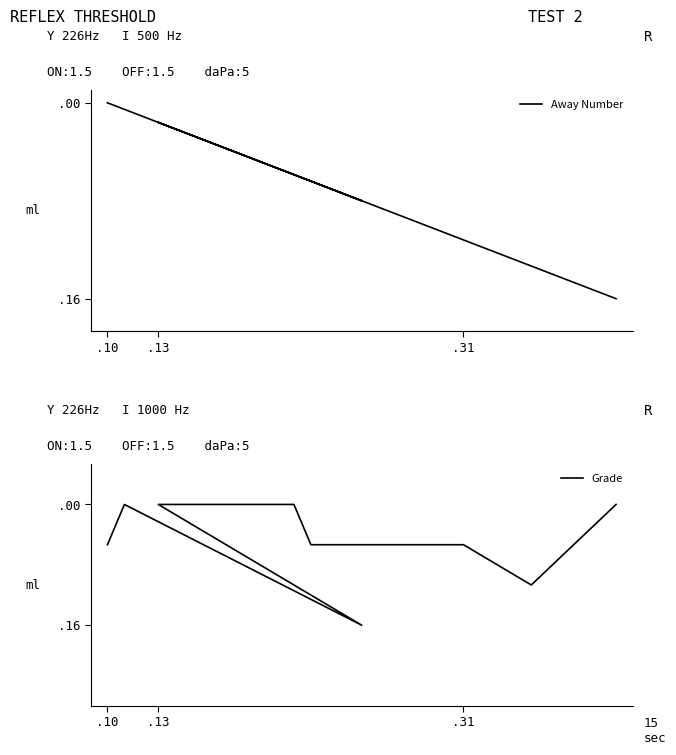

True or false: Away Number and Grade intersect in this chart.

False